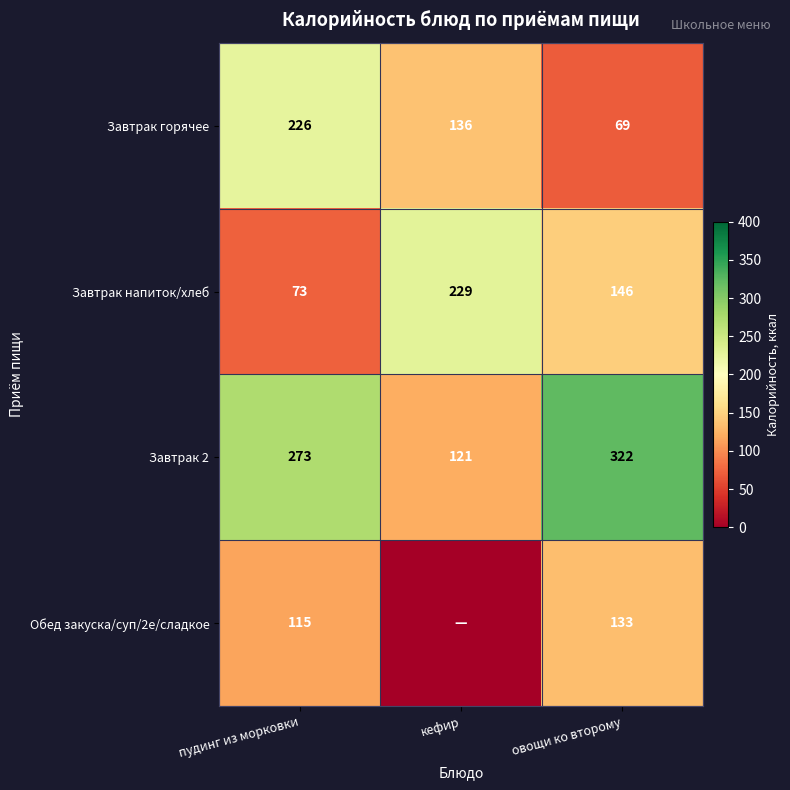

Read the Завтрак 2 value at овощи ко второму, to the nearest 10.

320